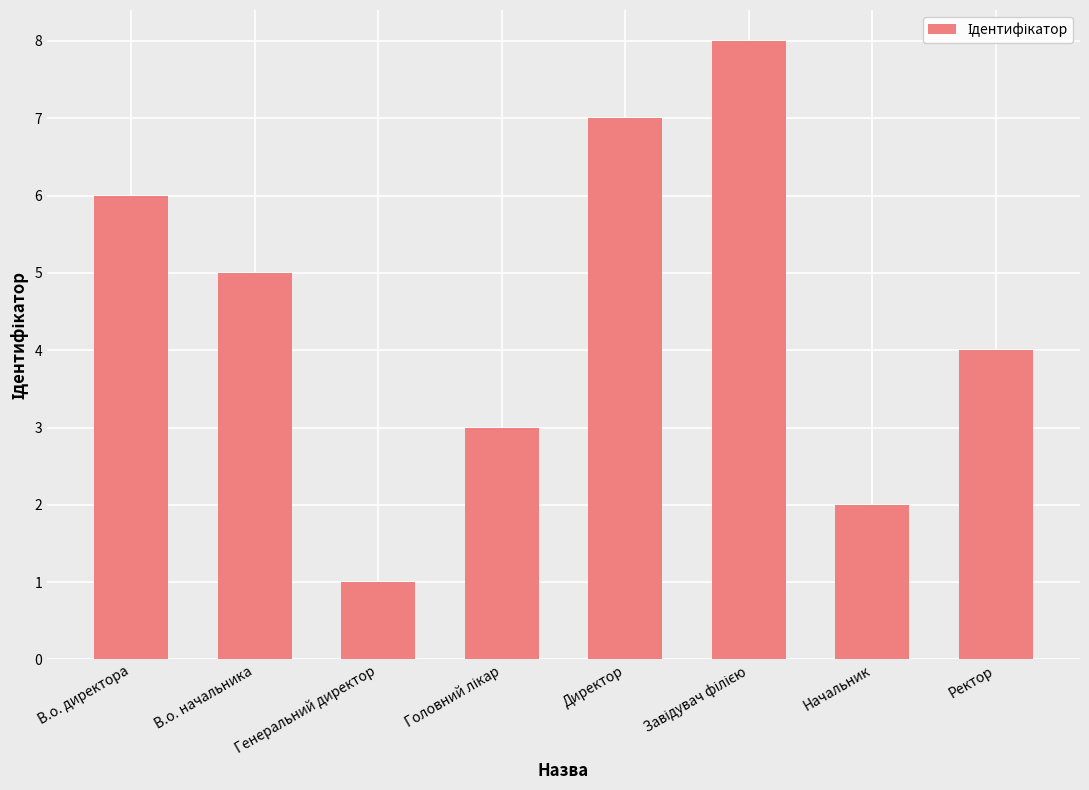

How many bars are there in total?

8